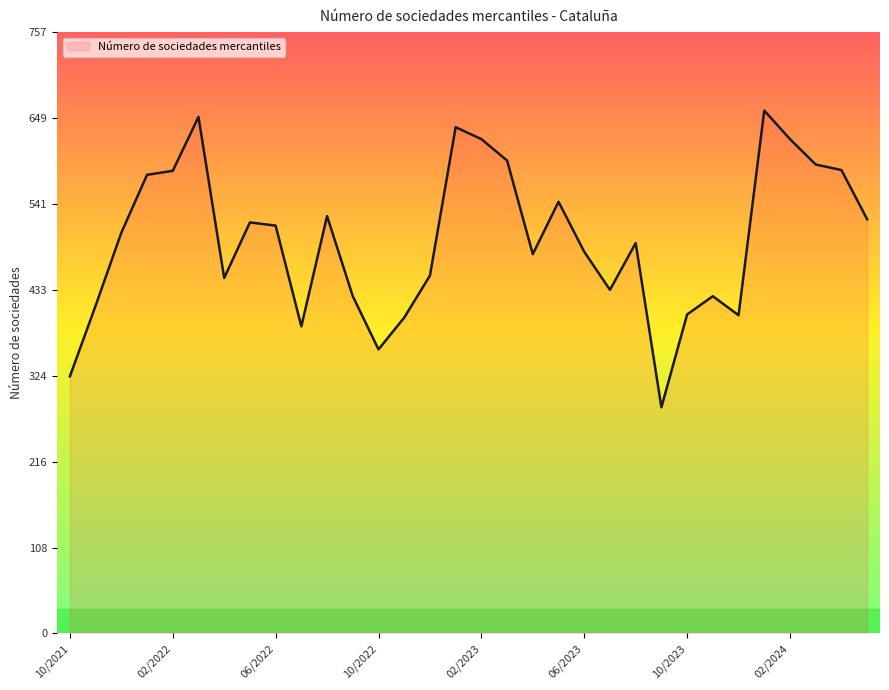

What is the minimum value shown in the chart?

285